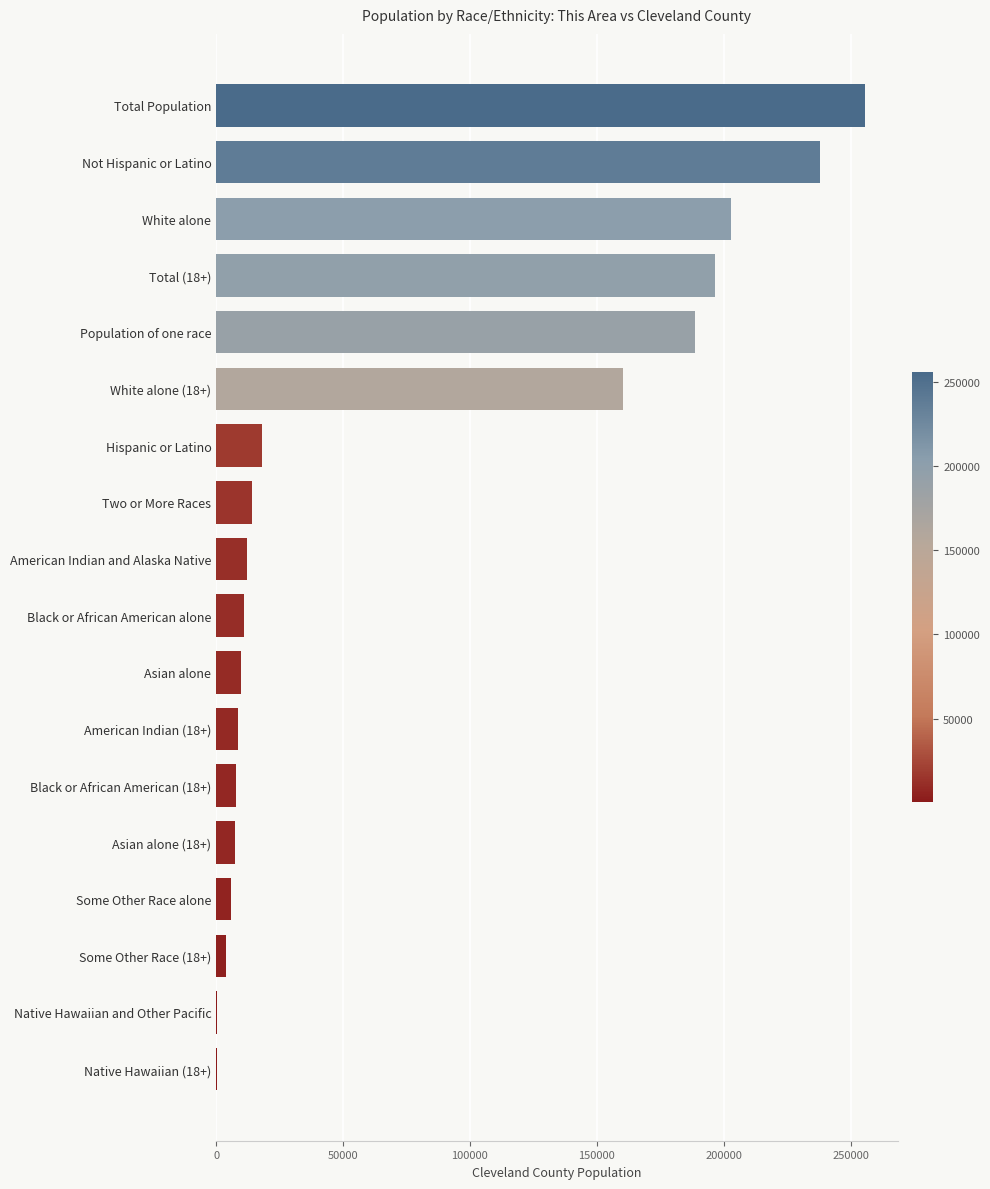

Where is the data nearest to the value 127948?

White alone (18+)